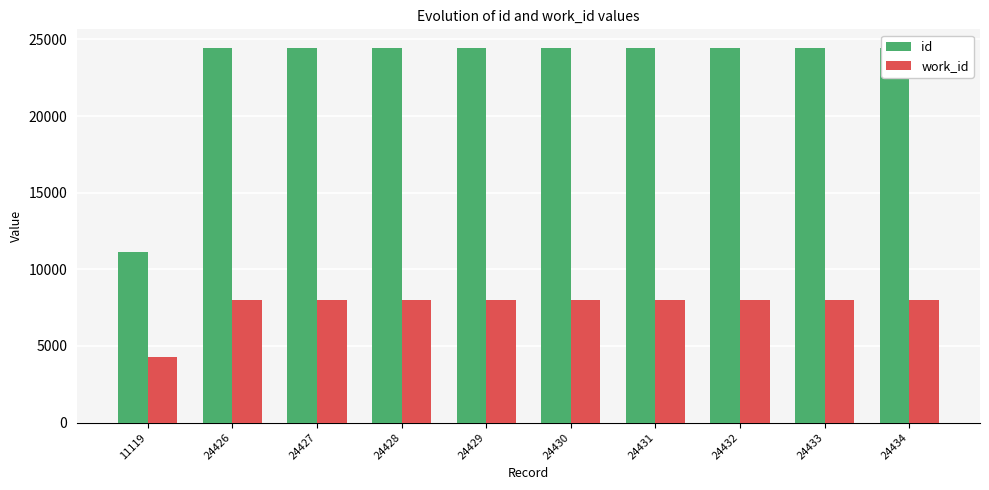

How many bars are there in each group?

2